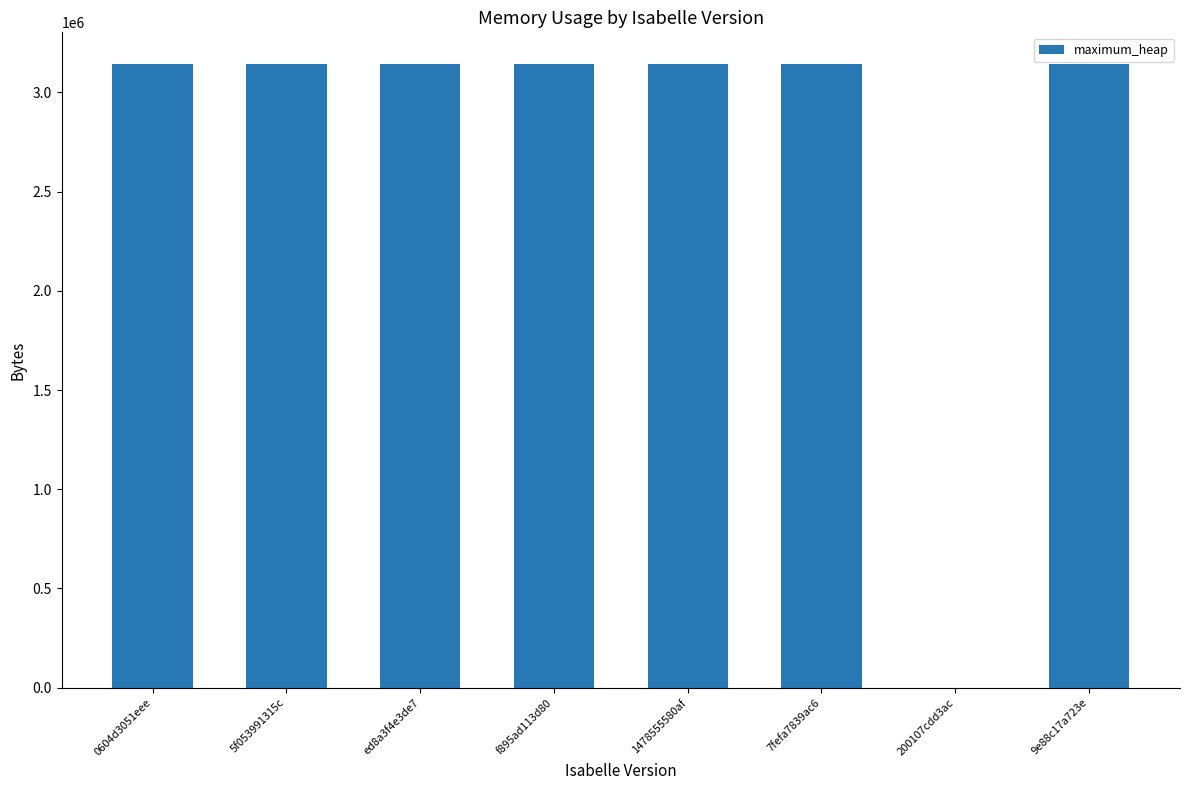

What is the sum of all values?

22020096